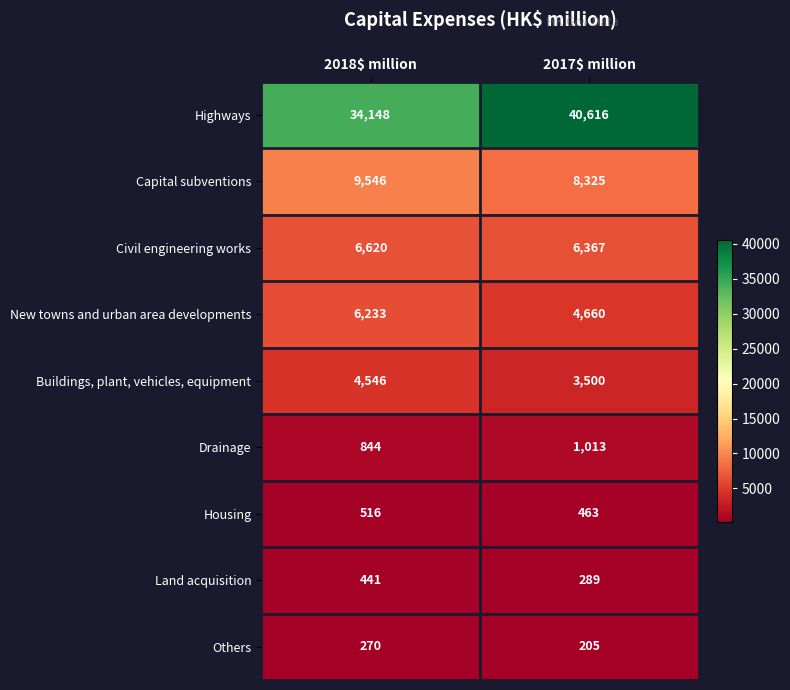

Where is Capital subventions nearest to the value 8935?

2017$ million